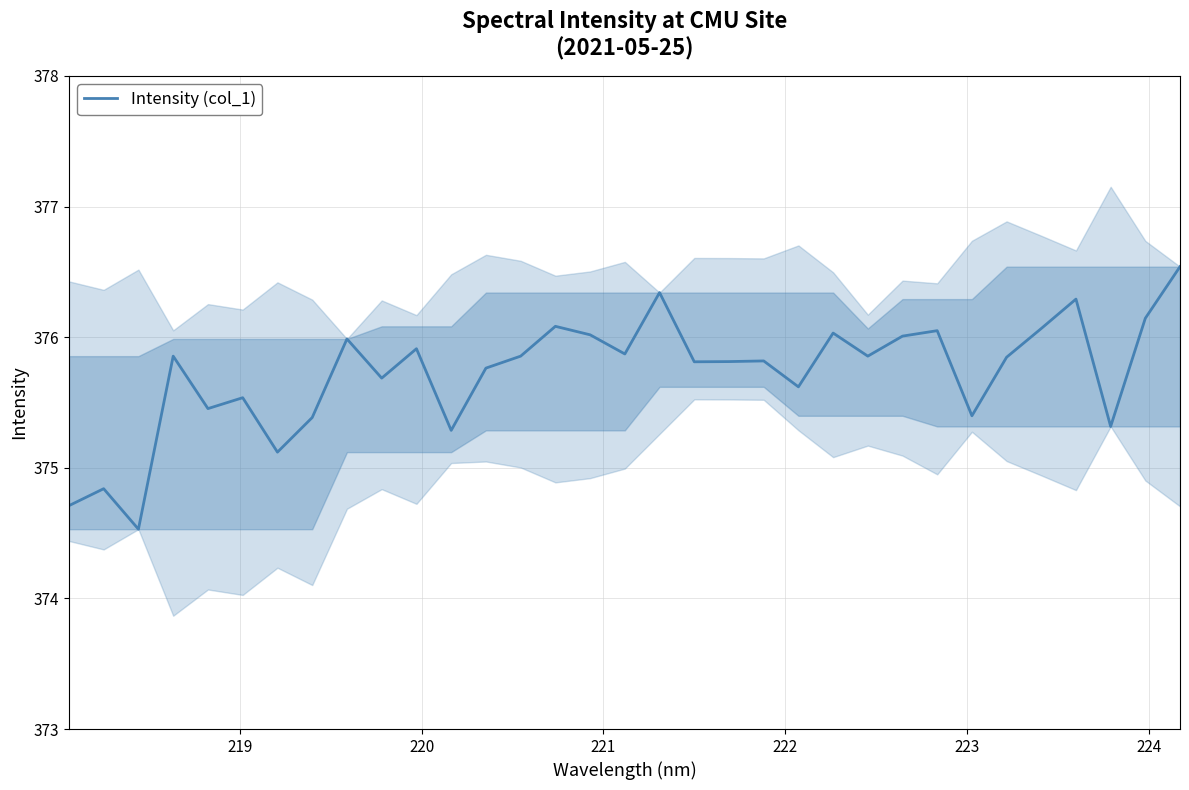

Does the chart have visible grid lines?

Yes